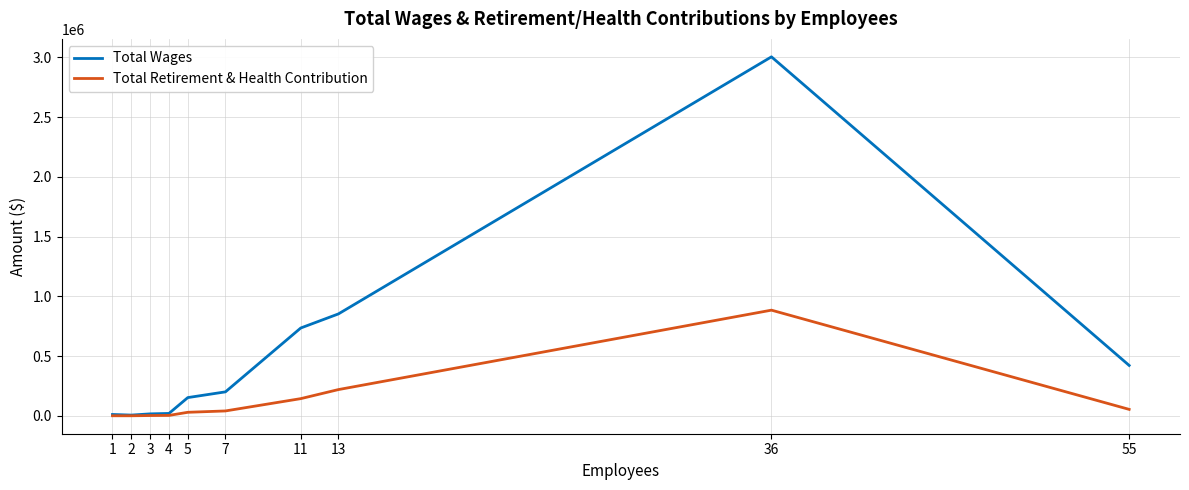

List the series in order of their overall mean, lowest first.

Total Retirement & Health Contribution, Total Wages